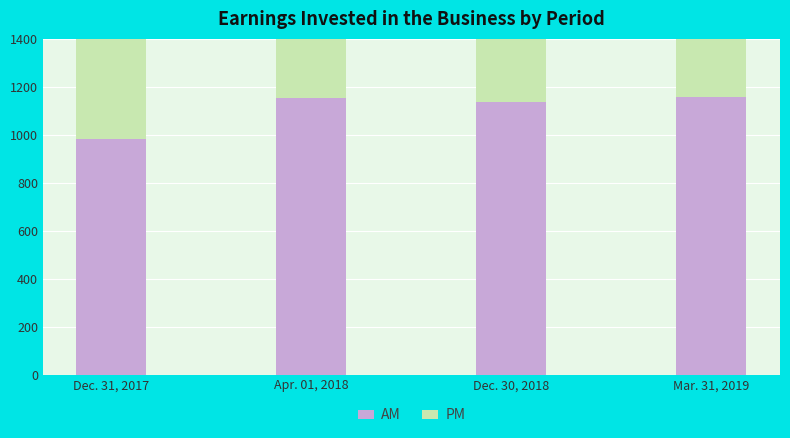

Does the chart contain any negative values?

No